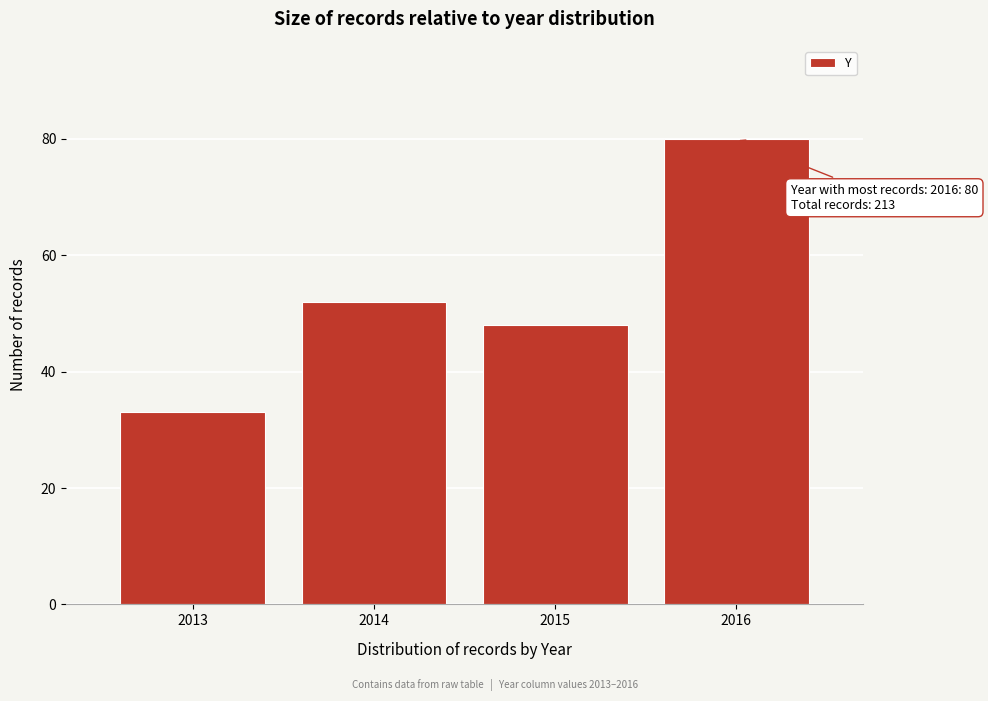

Reading left to right, transcribe all the data shown in this chart.

2013=33	2014=52	2015=48	2016=80